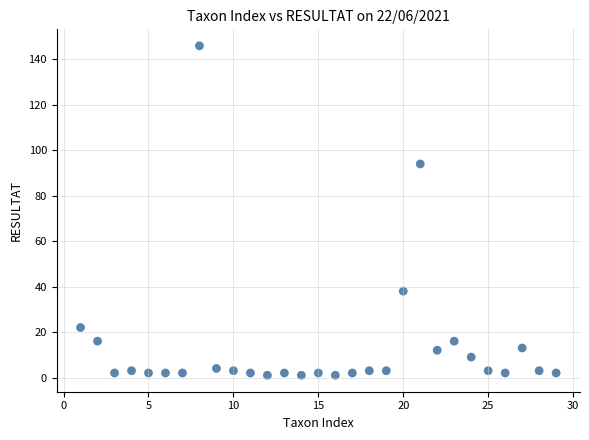

What is the range of Y values (max minus min)?

145